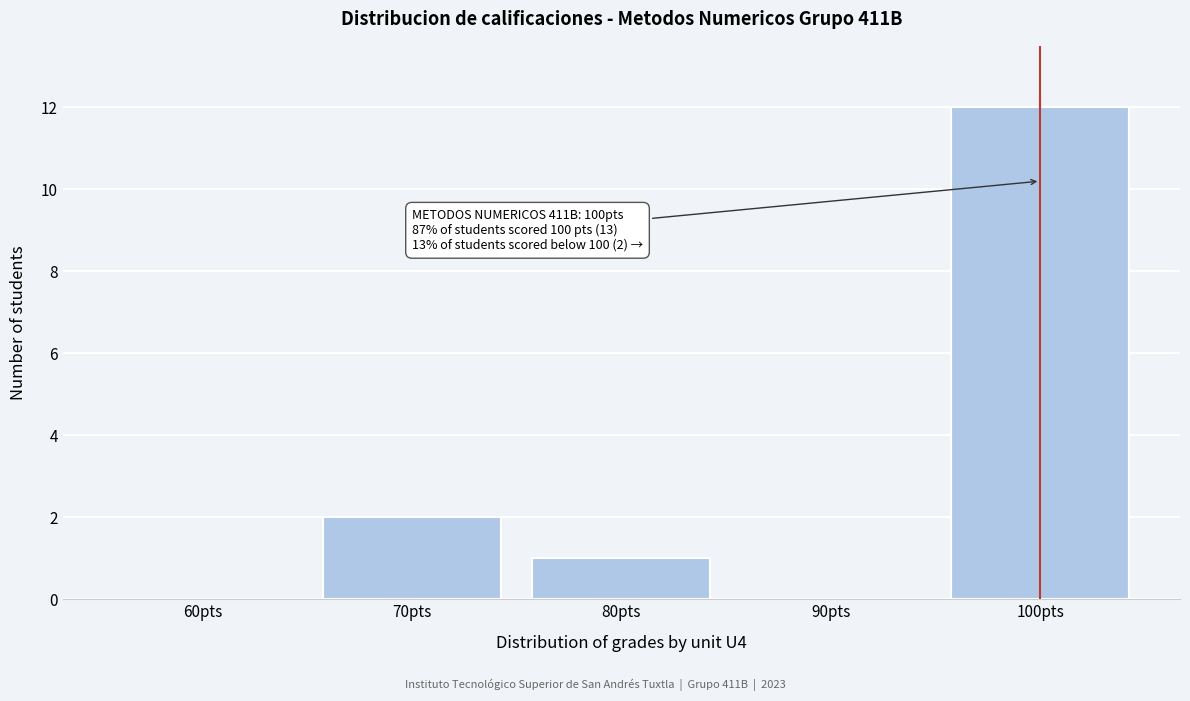

Reading left to right, extract all data points from this chart.

60pts=0	70pts=2	80pts=1	90pts=0	100pts=12